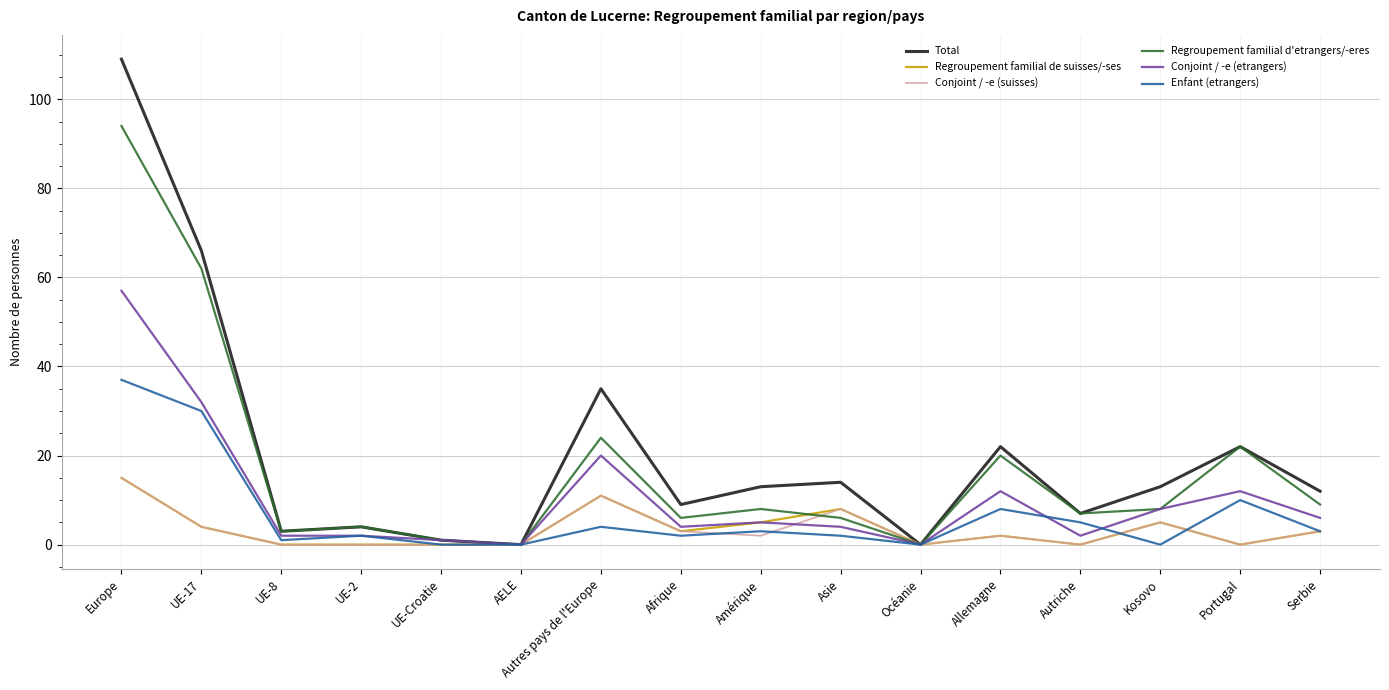

The value of Regroupement familial de suisses/-ses at Kosovo is 5. True or false?

True